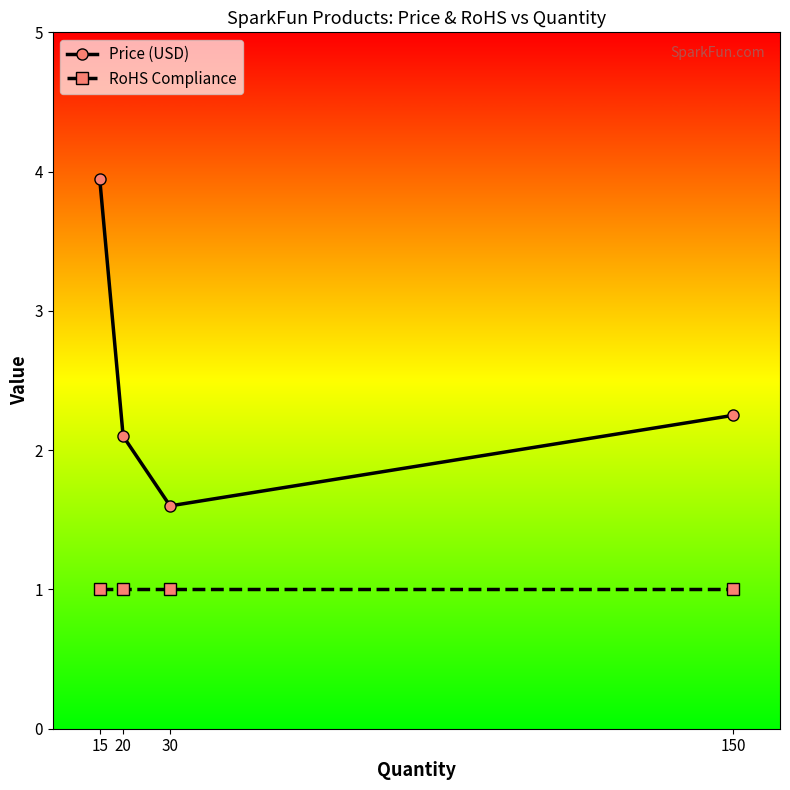

Which series has the largest total across all categories?

Price (USD)